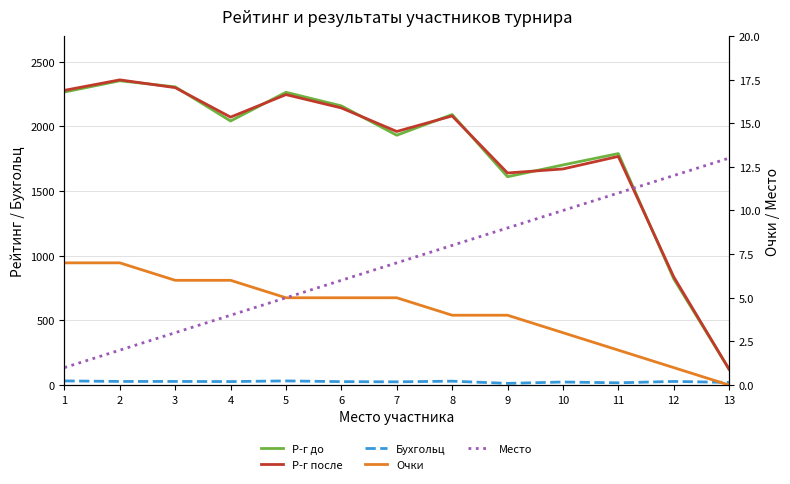

What is the average value of the Место series?

7.0